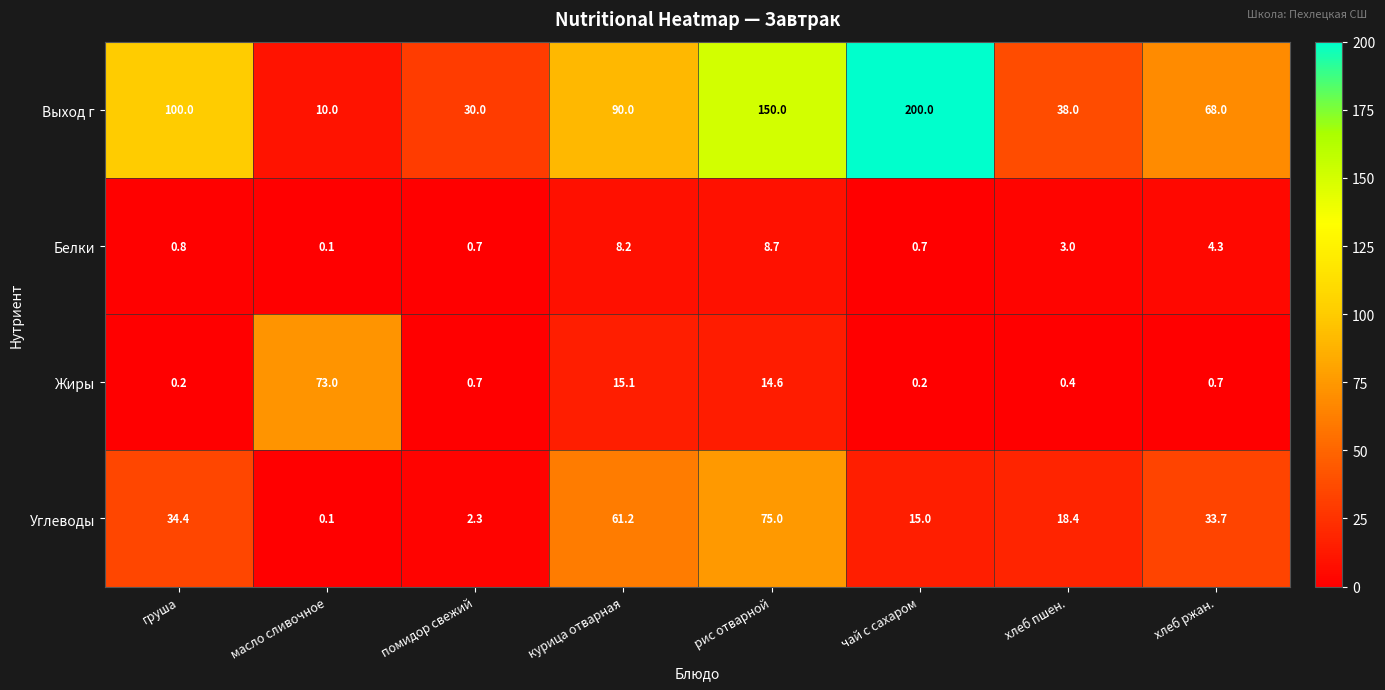

Rank the series by their maximum value, from highest to lowest.

Выход г, Углеводы, Жиры, Белки